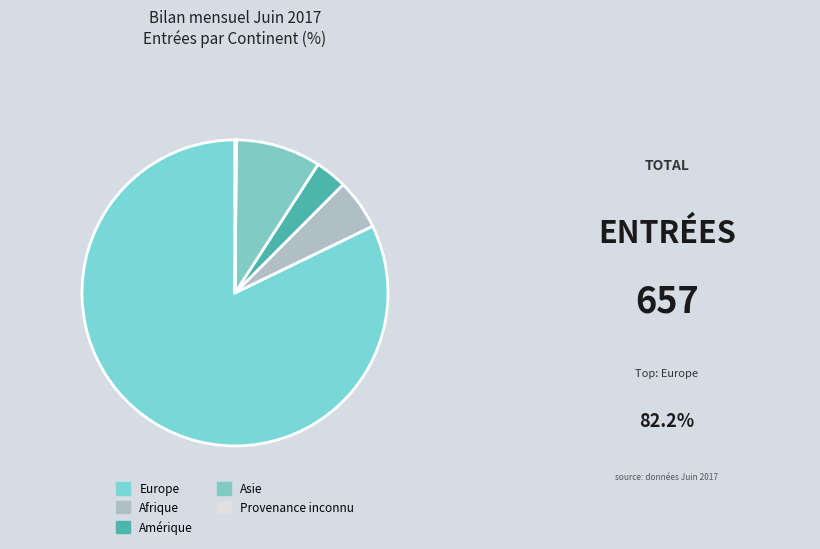

What percentage is the Amérique slice, to the nearest percent?

3%